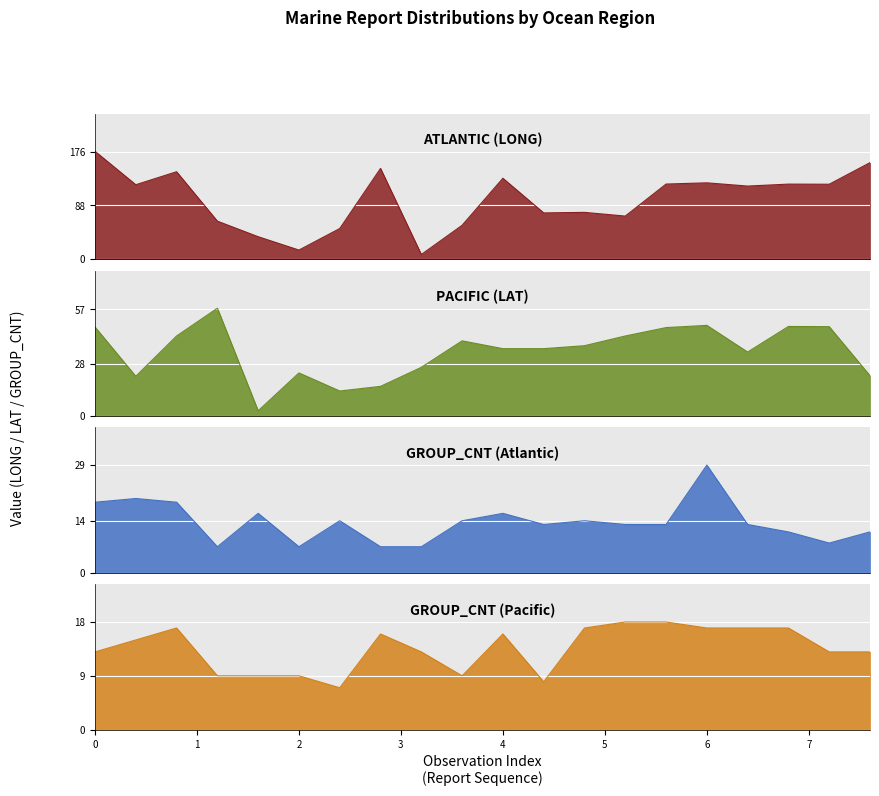

Between 3 and 5, which series saw the biggest shift?

ATLANTIC